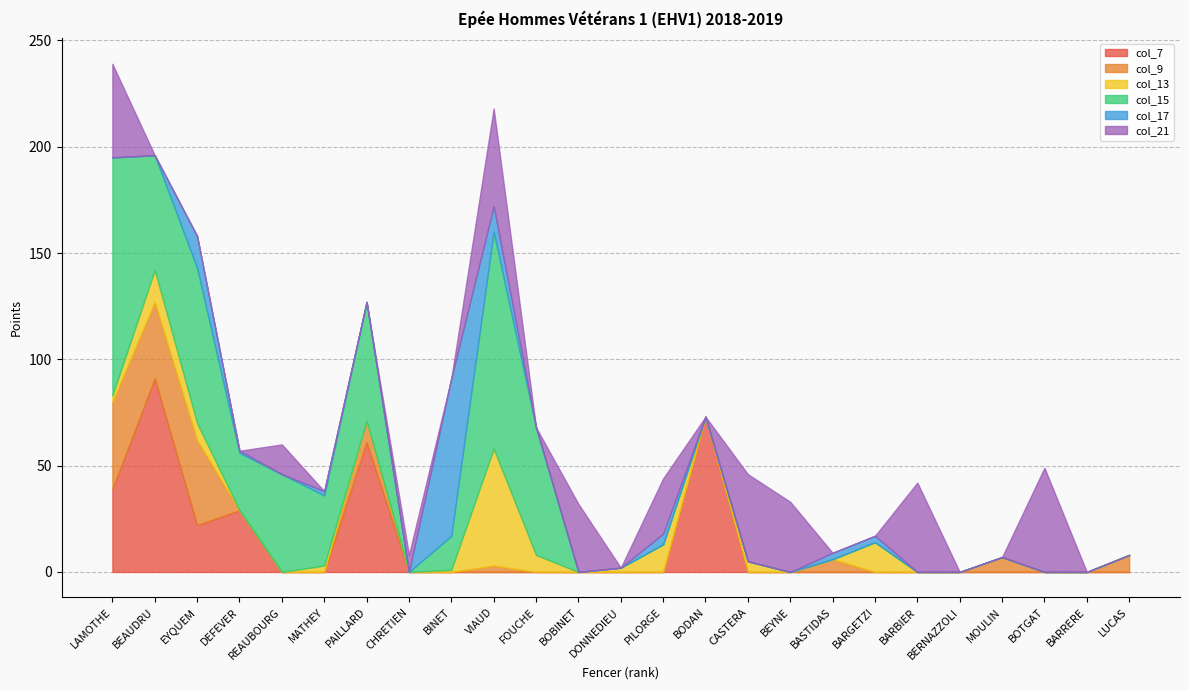

Rank the categories by col_7 value from lowest to highest.

REAUBOURG, MATHEY, CHRETIEN, BINET, VIAUD, FOUCHE, BOBINET, DONNEDIEU, PILORGE, CASTERA, BEYNE, BASTIDAS, BARGETZI, BARBIER, BERNAZZOLI, MOULIN, BOTGAT, BARRERE, LUCAS, EYQUEM, DEFEVER, LAMOTHE, PAILLARD, BODAN, BEAUDRU